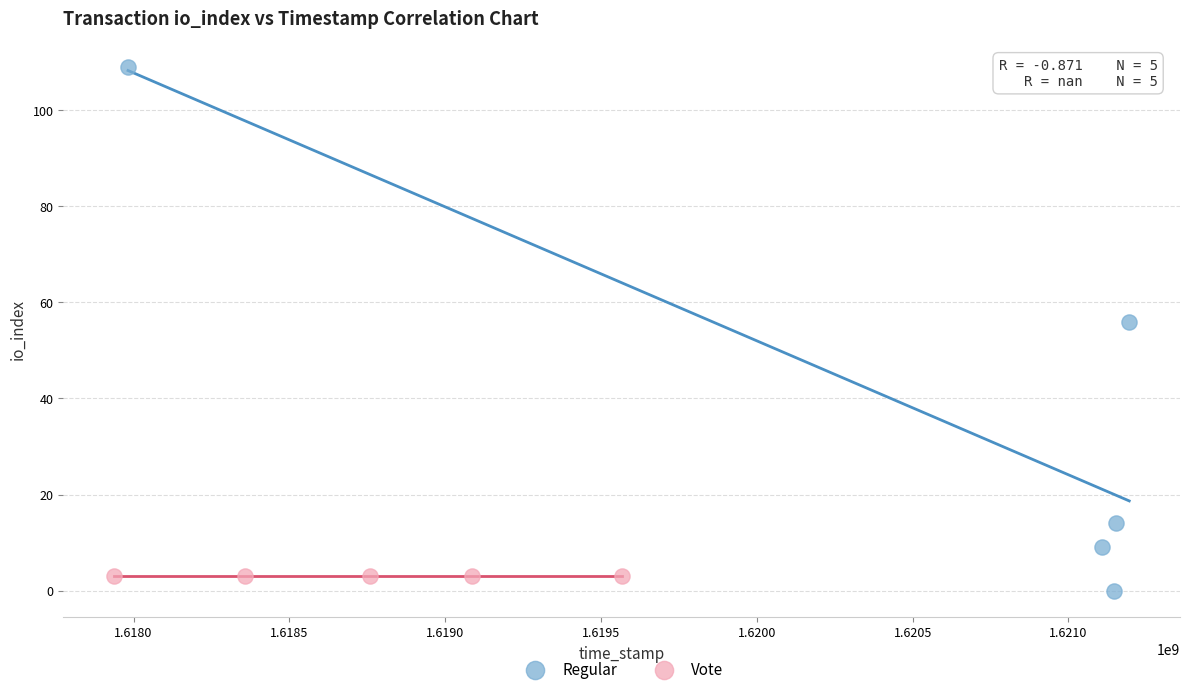

Which series contains the highest Y value?

Regular